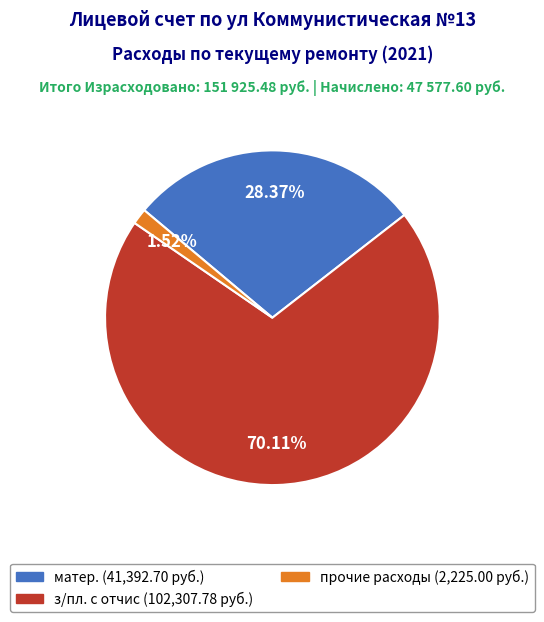

To the nearest percent, what is the combined percentage of з/пл. с отчис and матер.?

98%